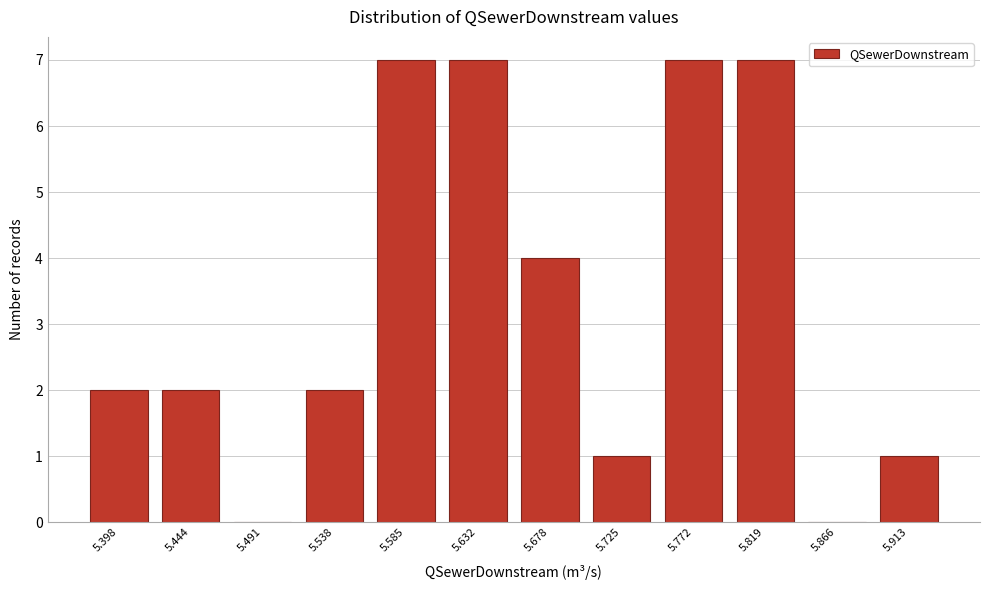

Reading left to right, what are all the values shown in this chart?

5.398=2	5.444=2	5.491=0	5.538=2	5.585=7	5.632=7	5.678=4	5.725=1	5.772=7	5.819=7	5.866=0	5.913=1